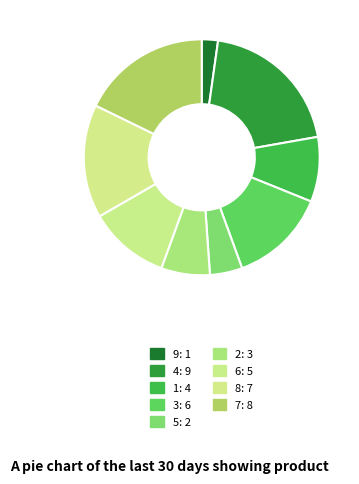

Does 6 account for over 50% of the chart?

No